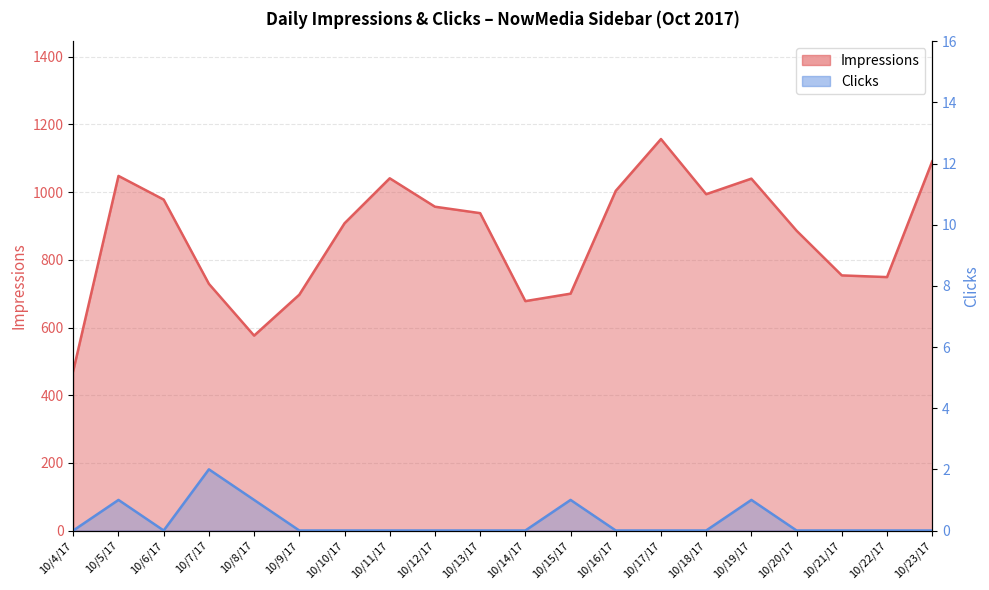

Where is Impressions nearest to the value 814?

10/21/17